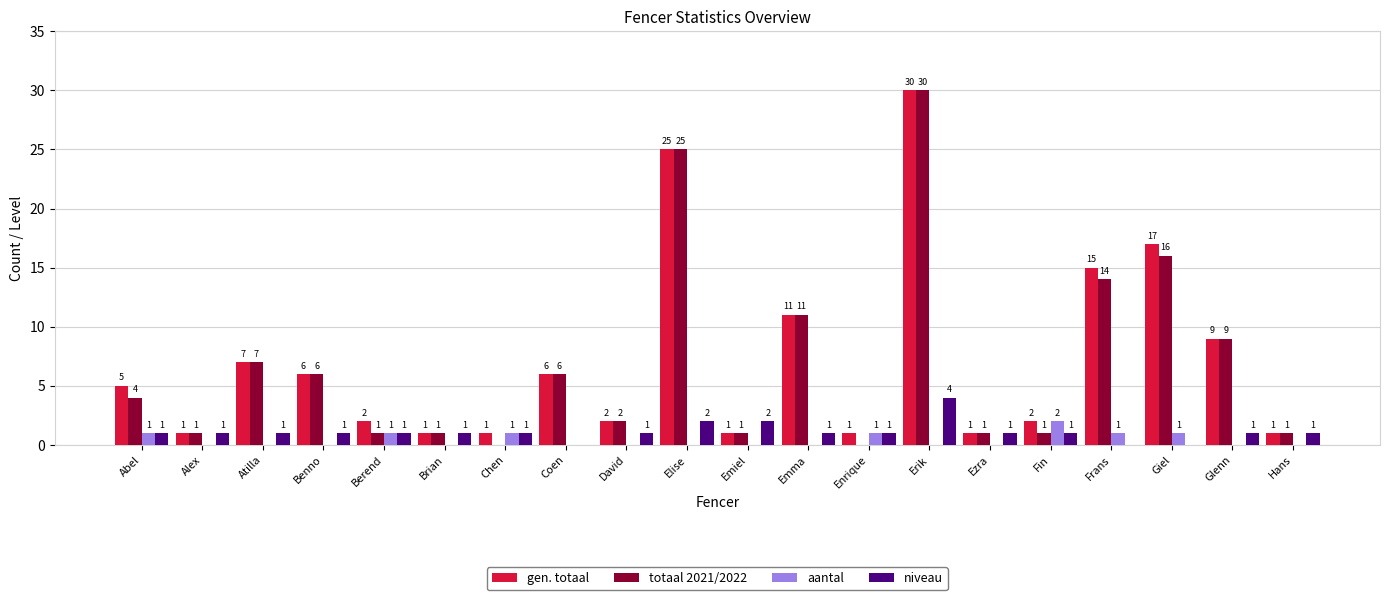

Which series has the largest total across all categories?

gen. totaal